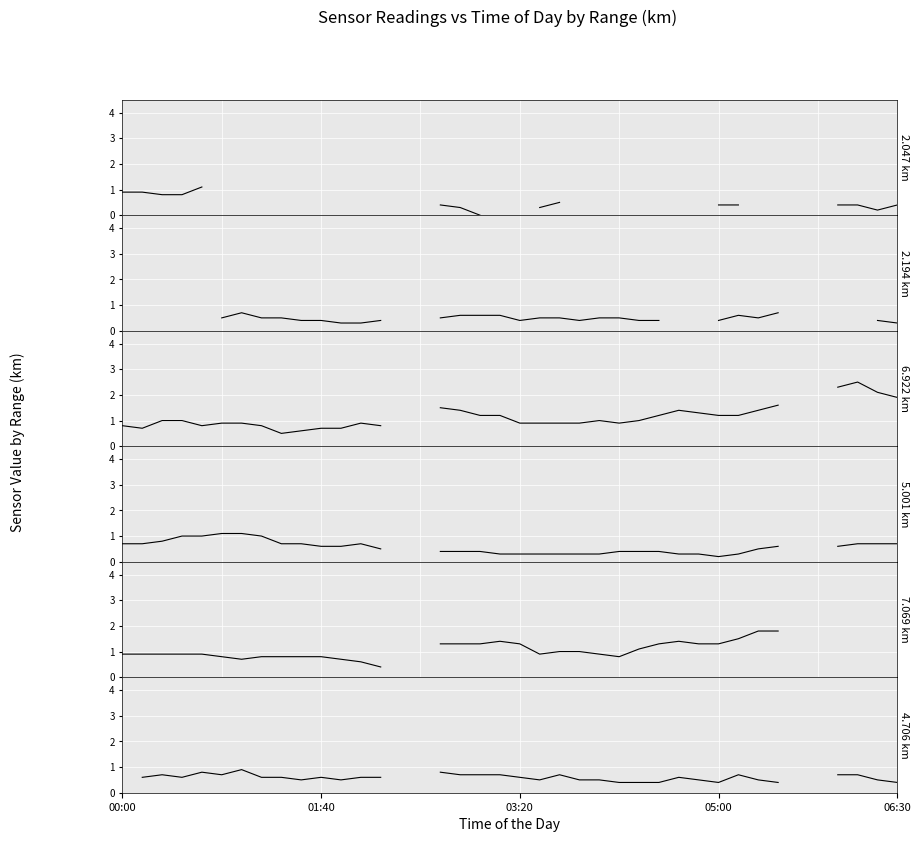

At how many categories does at least one series exceed 0?

36